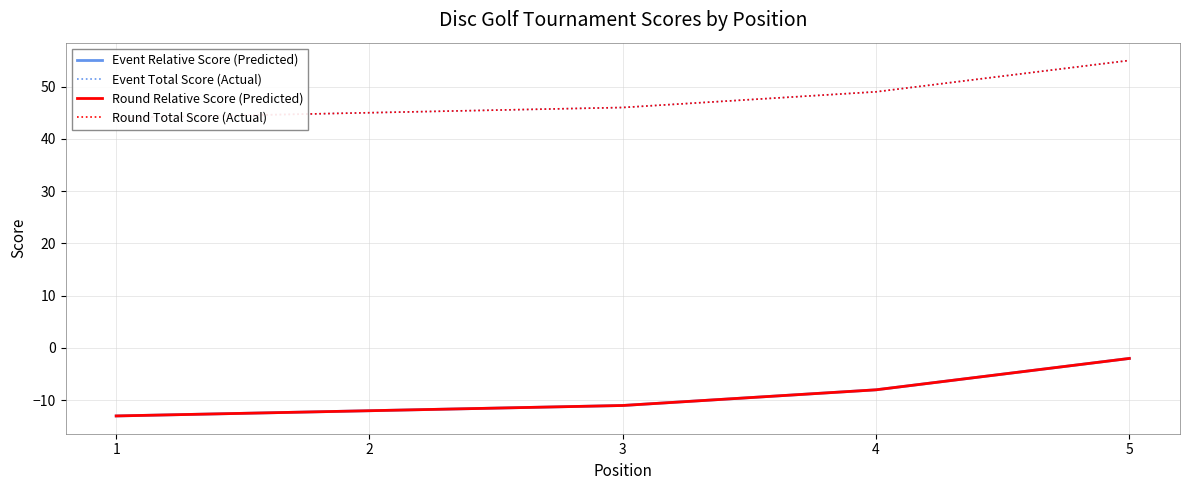

What is the value of the Event Relative Score (Predicted) point at the 2nd from the left?

-12